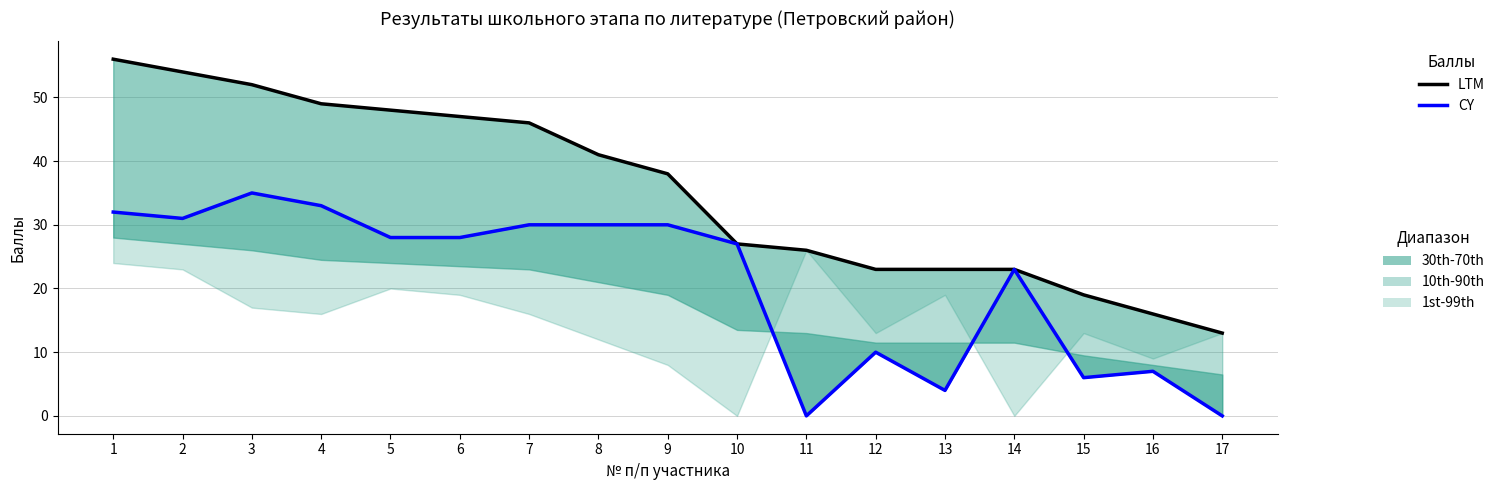

True or false: CY has a value of 4 at 13.

True